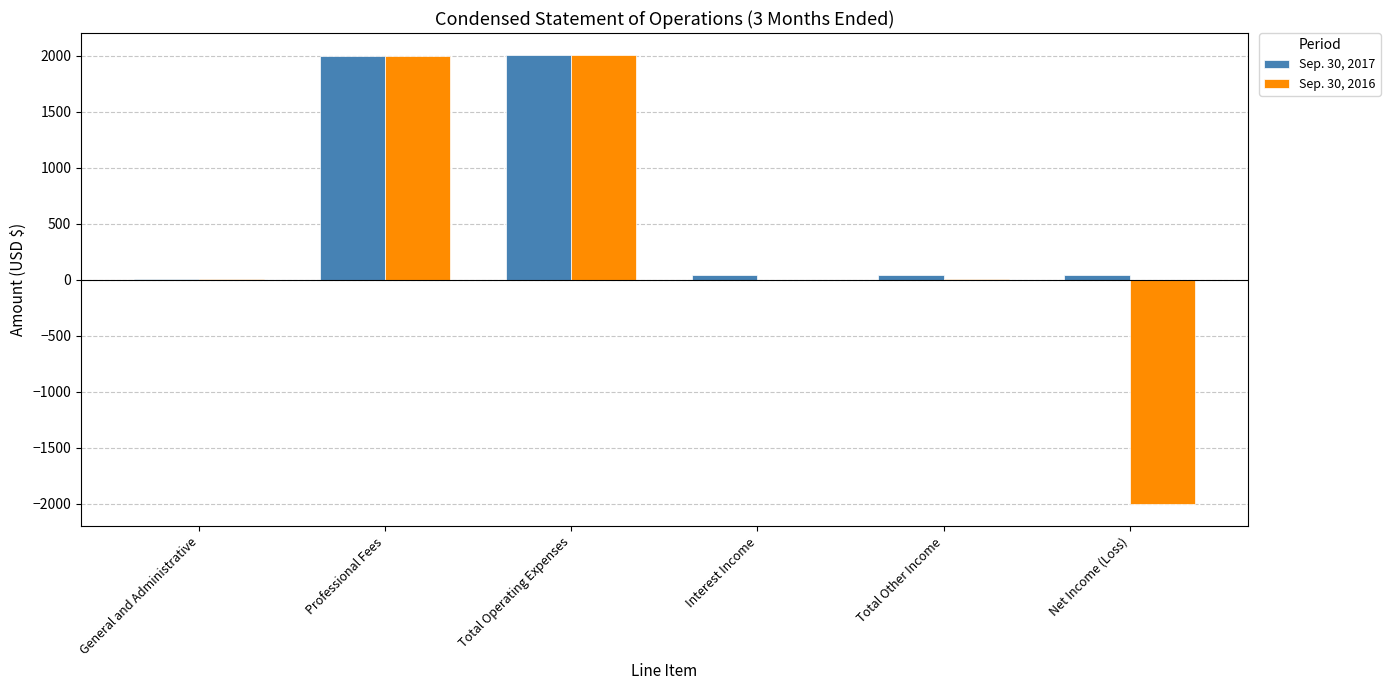

Which series has the largest total across all categories?

Sep. 30, 2017